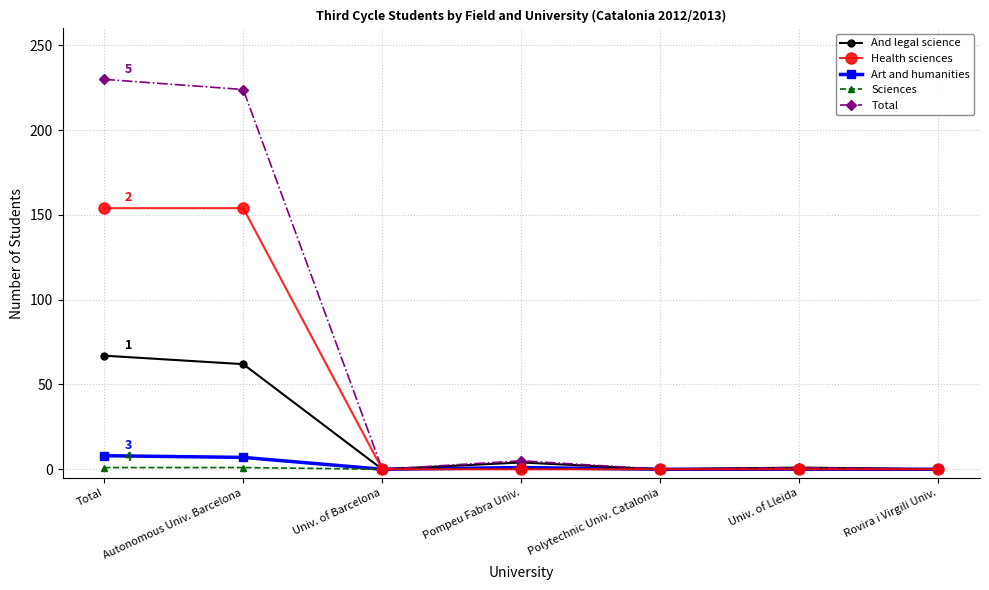

What is the maximum value shown in the chart?

230